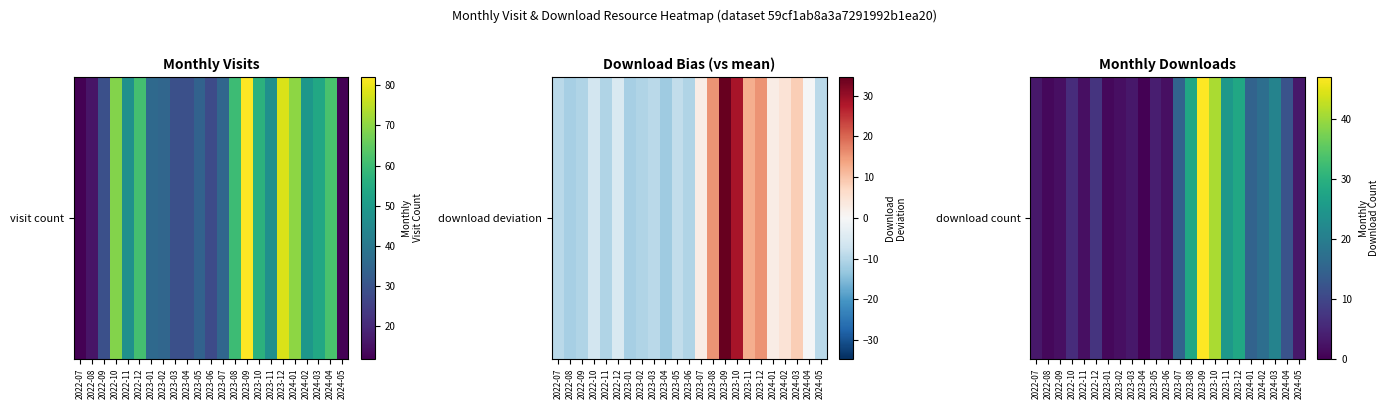

What is the change in value from 2023-02 to 2023-12?

+26